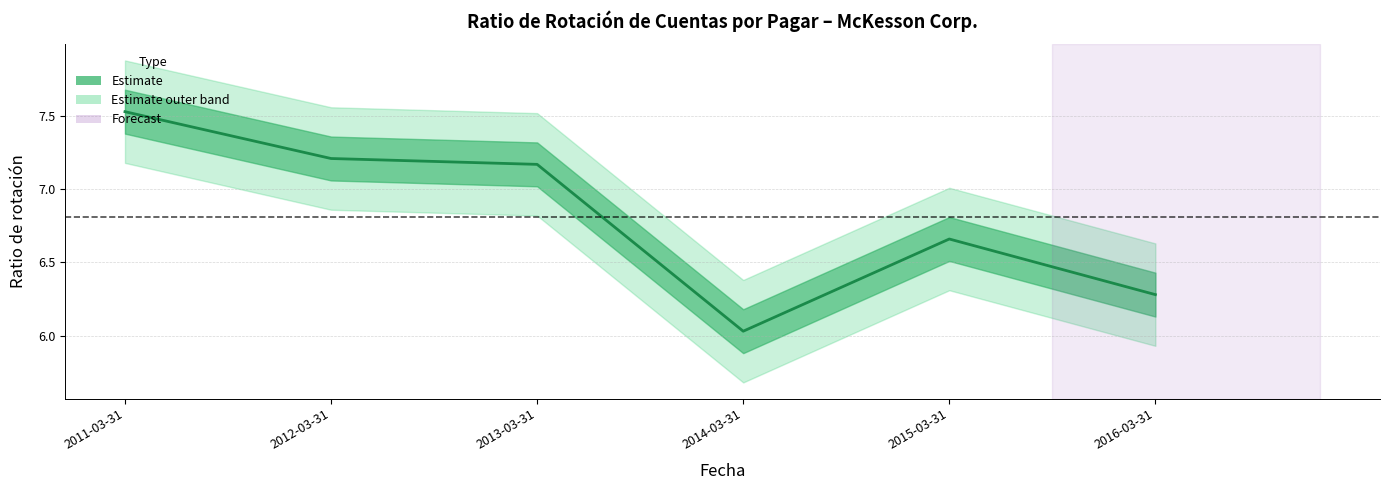

What is the label of the 1st point from the left?

2011-03-31